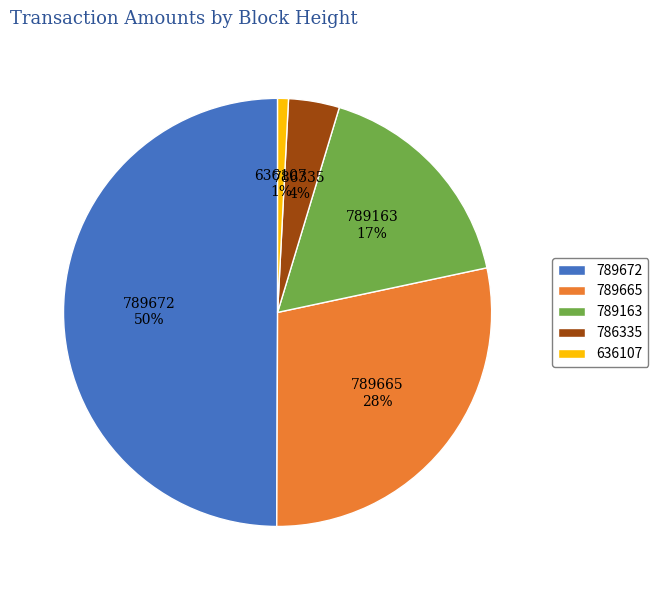

How many segments does this pie chart have?

5